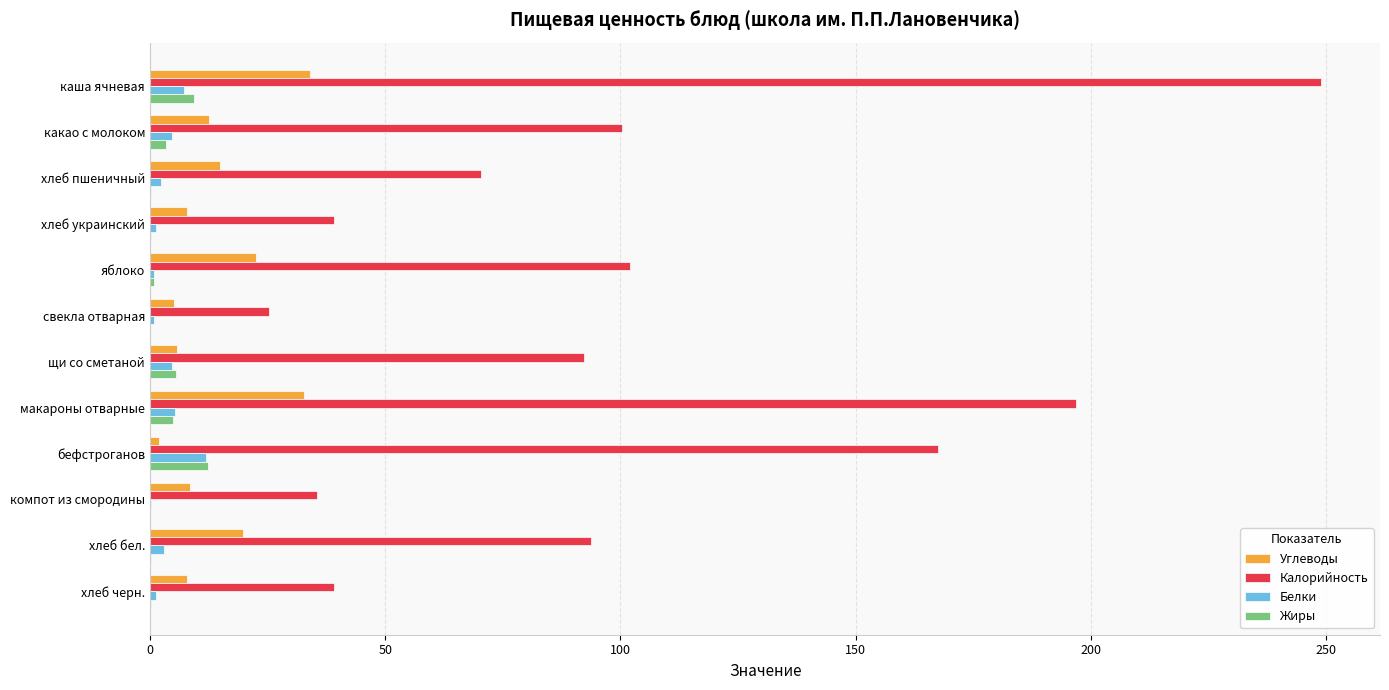

Where is Калорийность nearest to the value 137?

бефстроганов